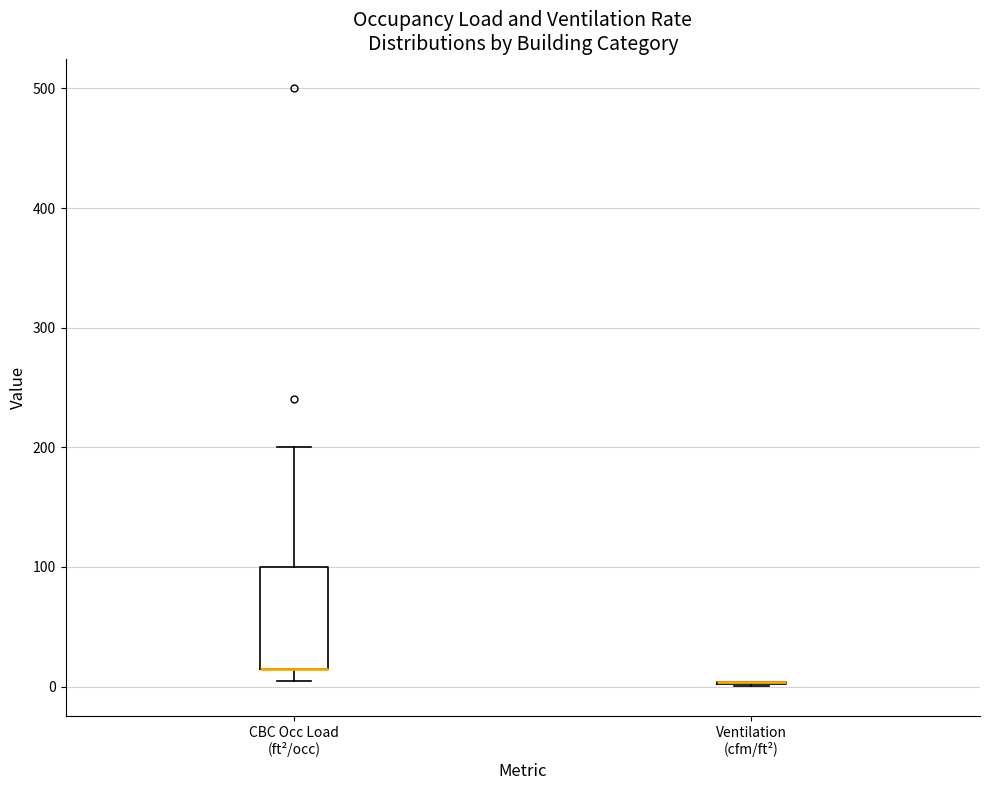

Reading left to right, transcribe this box plot: for each box, give where its median line is, the range the box spans, and where its two whiskers end, as read against the y-axis. The values are not printed on the chart, so give them approximately, as read against the axis.

CBC Occ Load (ft²/occ): median 20 (drawn on the box's lower edge), box 20 to 100, whiskers 10 to 200
Ventilation (cfm/ft²): box collapsed to a line at 0, whiskers 0 to 0